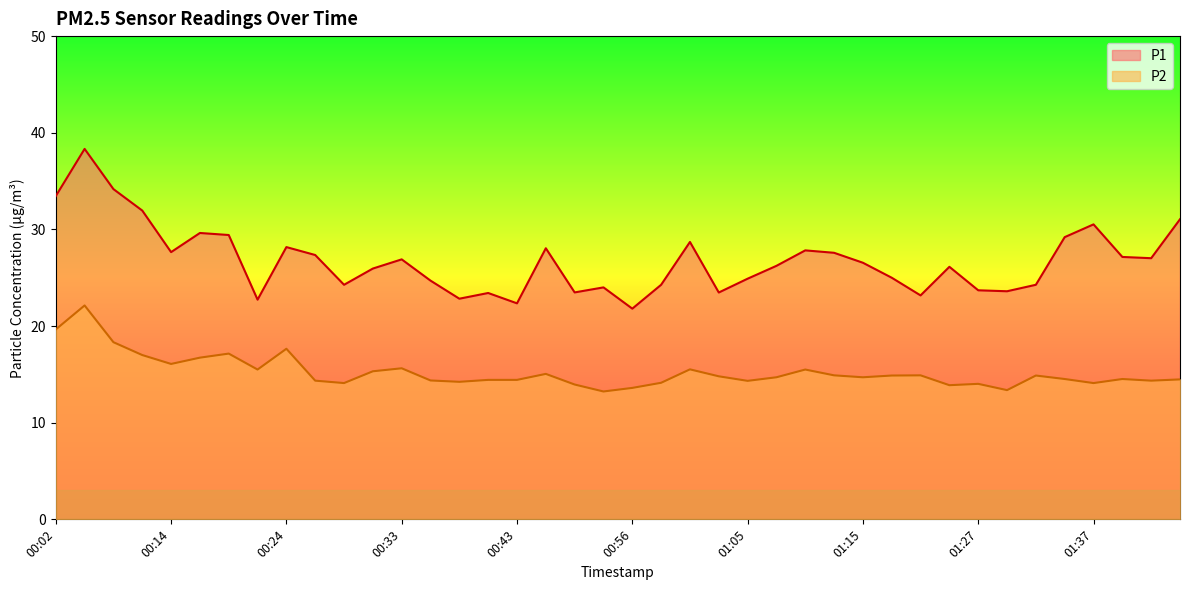

At which category does the chart reach its minimum across all series?

00:53